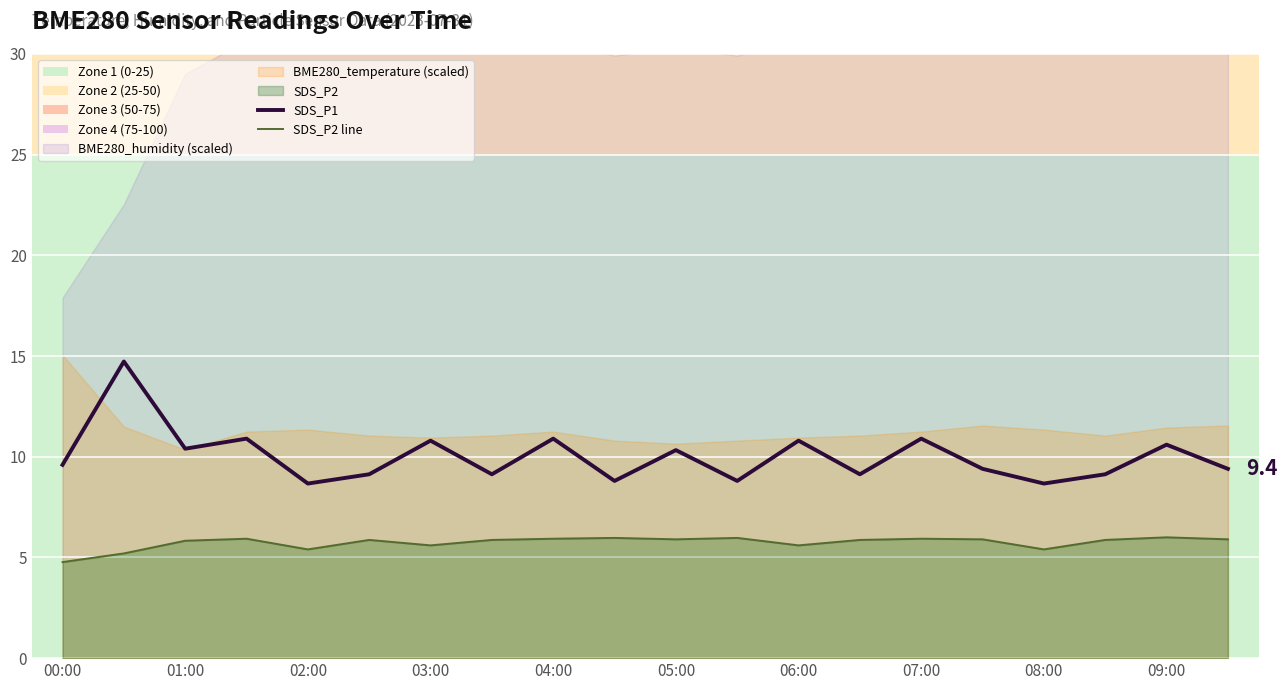

The SDS_P1 series shows 9.6 at 00:00. True or false?

True